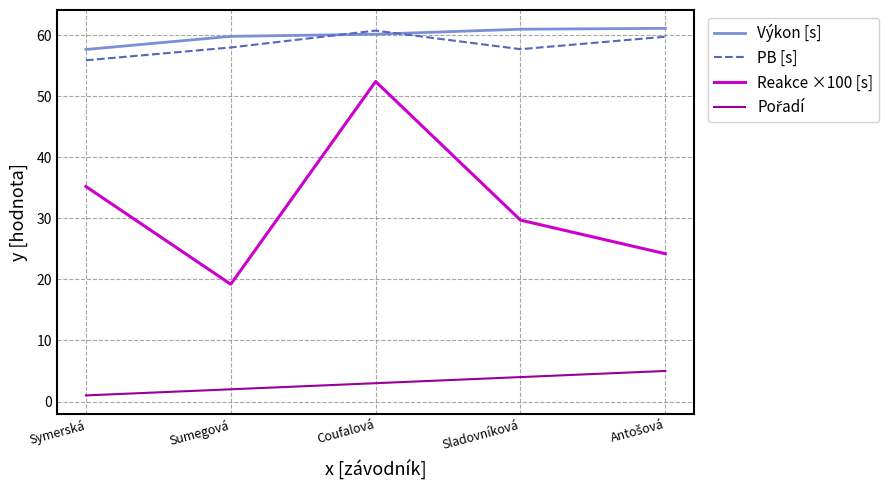

What position from the right is Coufalová?

3